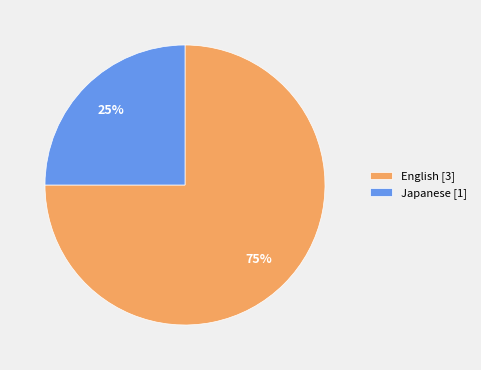

To the nearest percent, what portion does English [3] represent?

75%